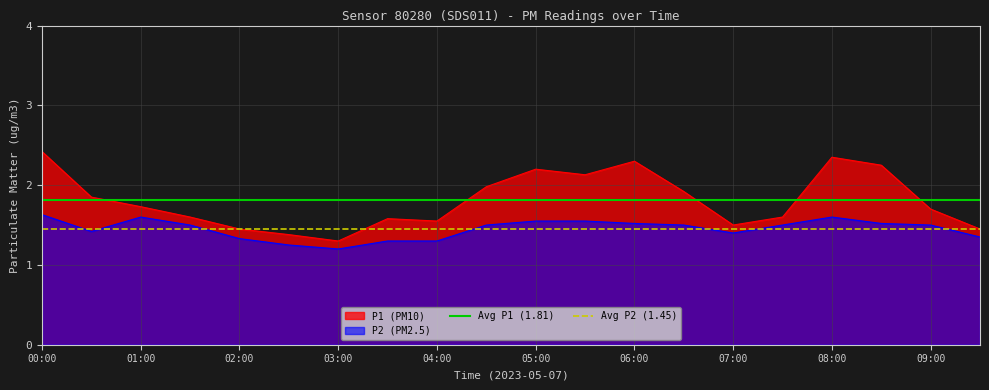

What is the highest value of the Avg P1 (1.81) series?

1.8